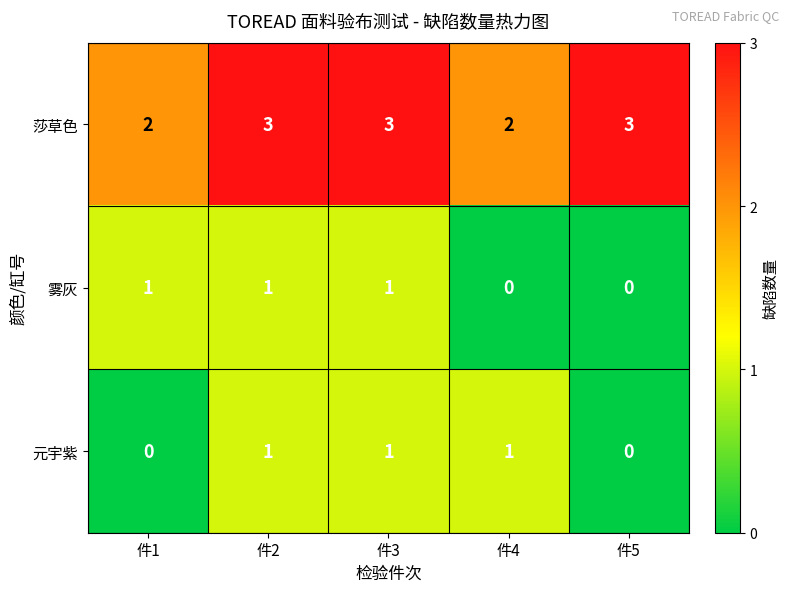

Is it true that 莎草色 equals 1 at 件2?

False